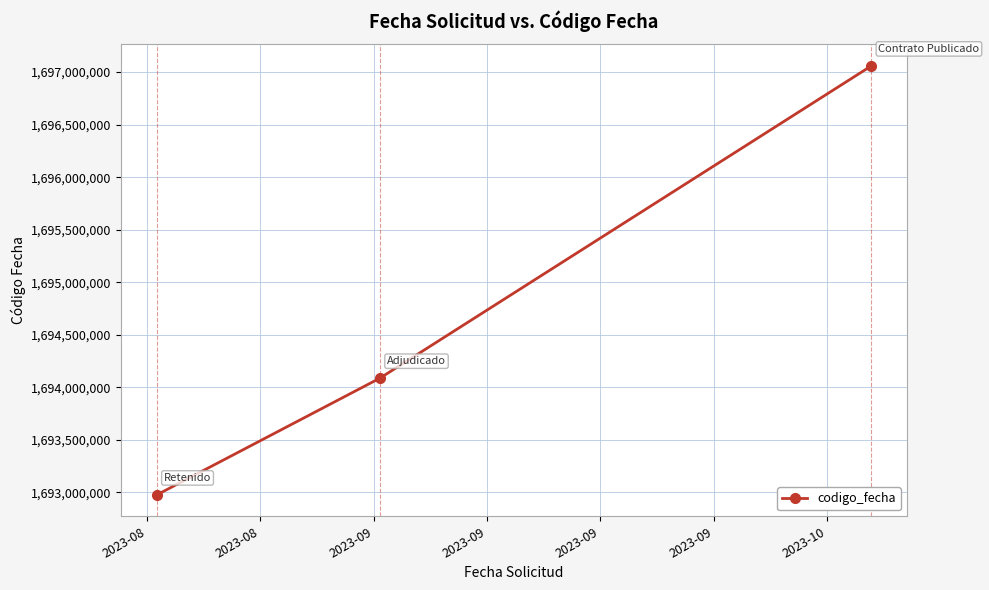

What is the smallest value displayed?

1692976275